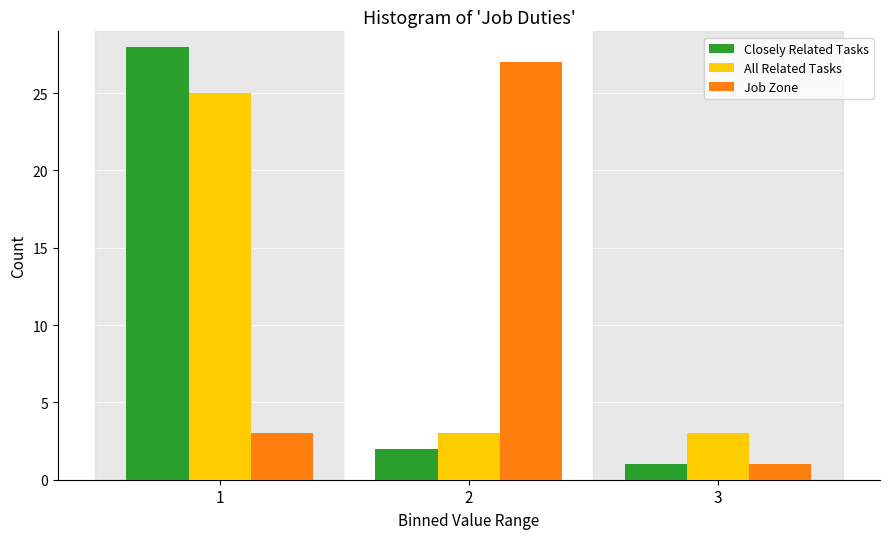

Reading left to right, transcribe all the data shown in this chart.

Closely Related Tasks: 28	2	1
All Related Tasks: 25	3	3
Job Zone: 3	27	1